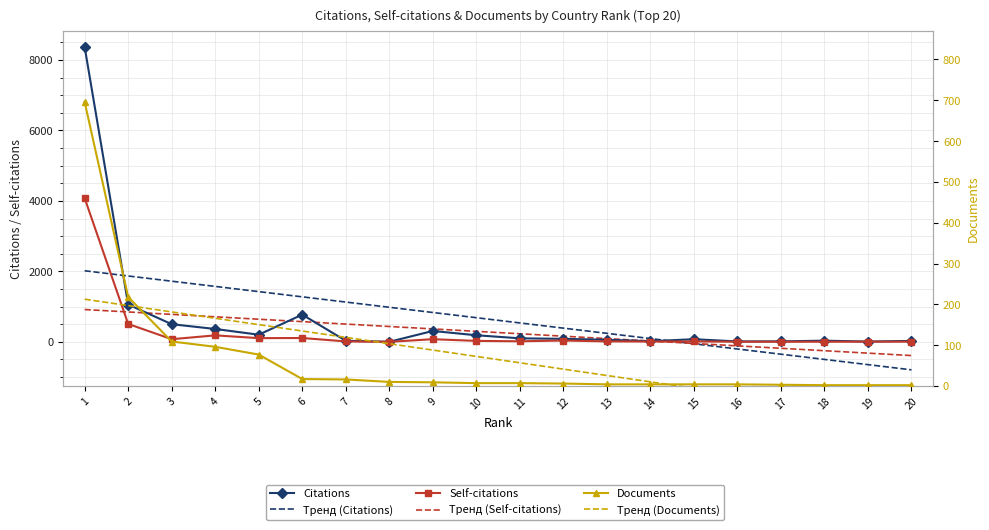

True or false: Documents has more than 2 interior local peaks.

False